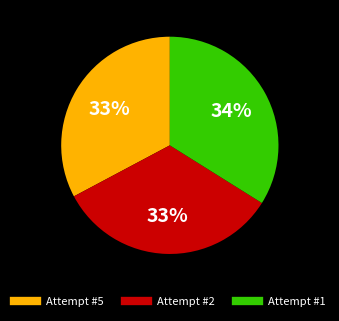

What is the largest slice in the pie chart?

Attempt #1